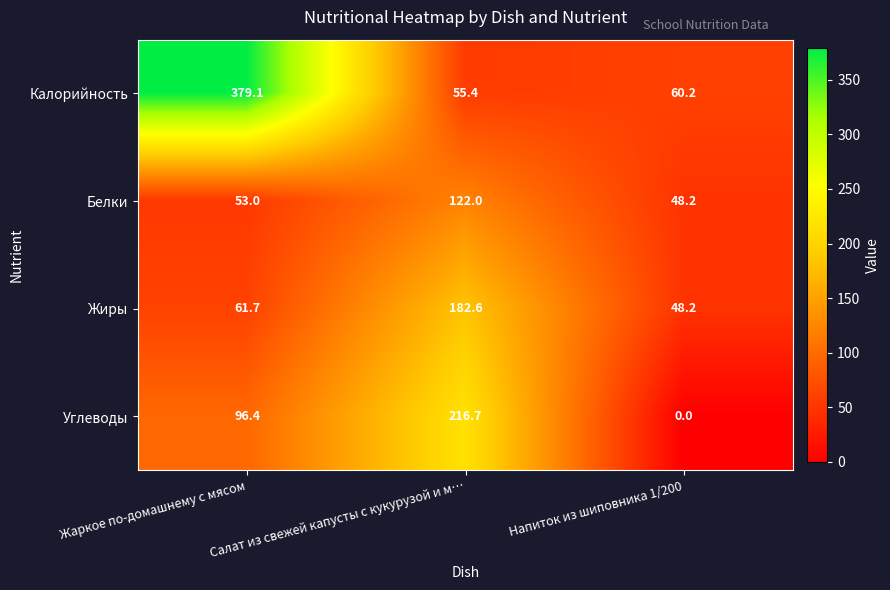

Is it true that Калорийность equals 55.4 at Салат из свежей капусты с кукурузой и м…?

True